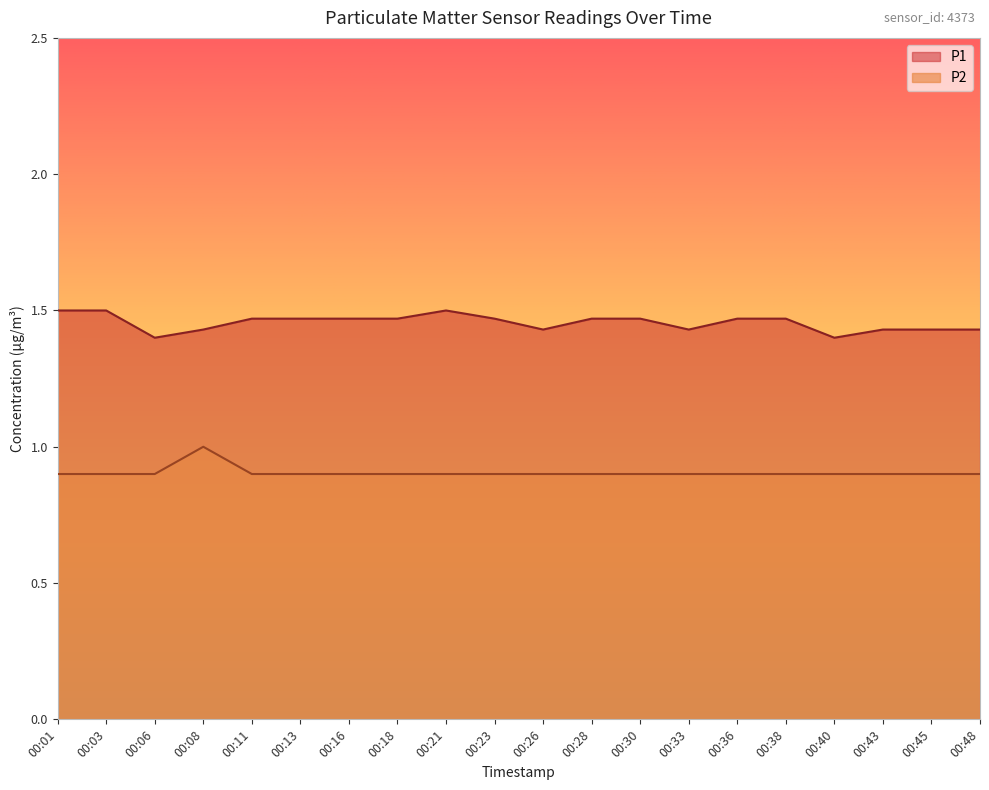

Does the chart display data point markers on the line(s)?

No